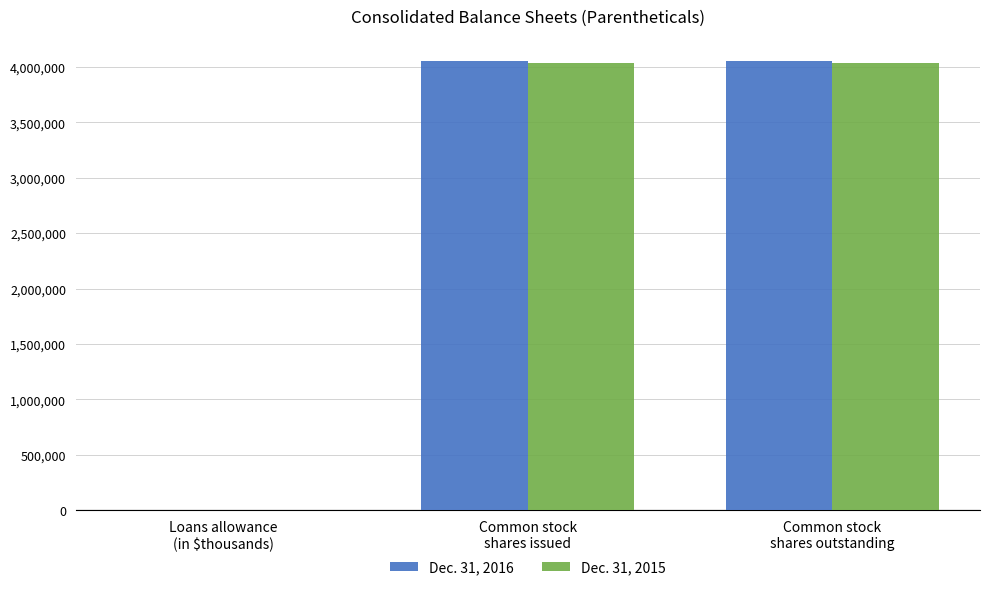

How many series are shown in this chart?

2